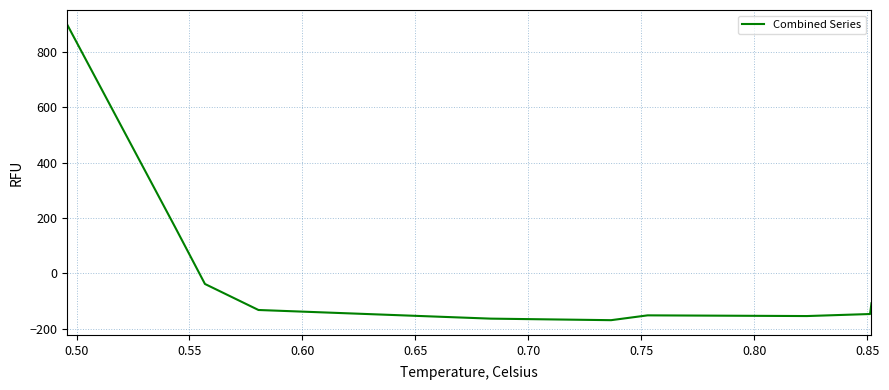

What is the maximum value shown in the chart?

898.2